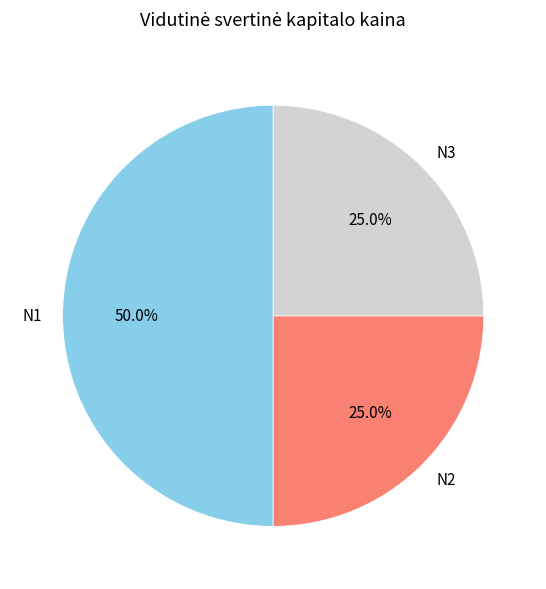

Approximately how many times larger is the value at N1 compared to N2?

2.0